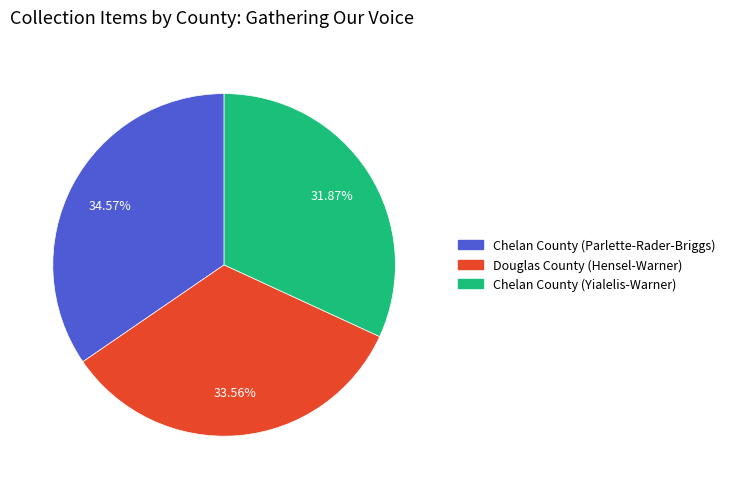

Which category has the smallest portion of the pie?

Chelan County (Yialelis-Warner)